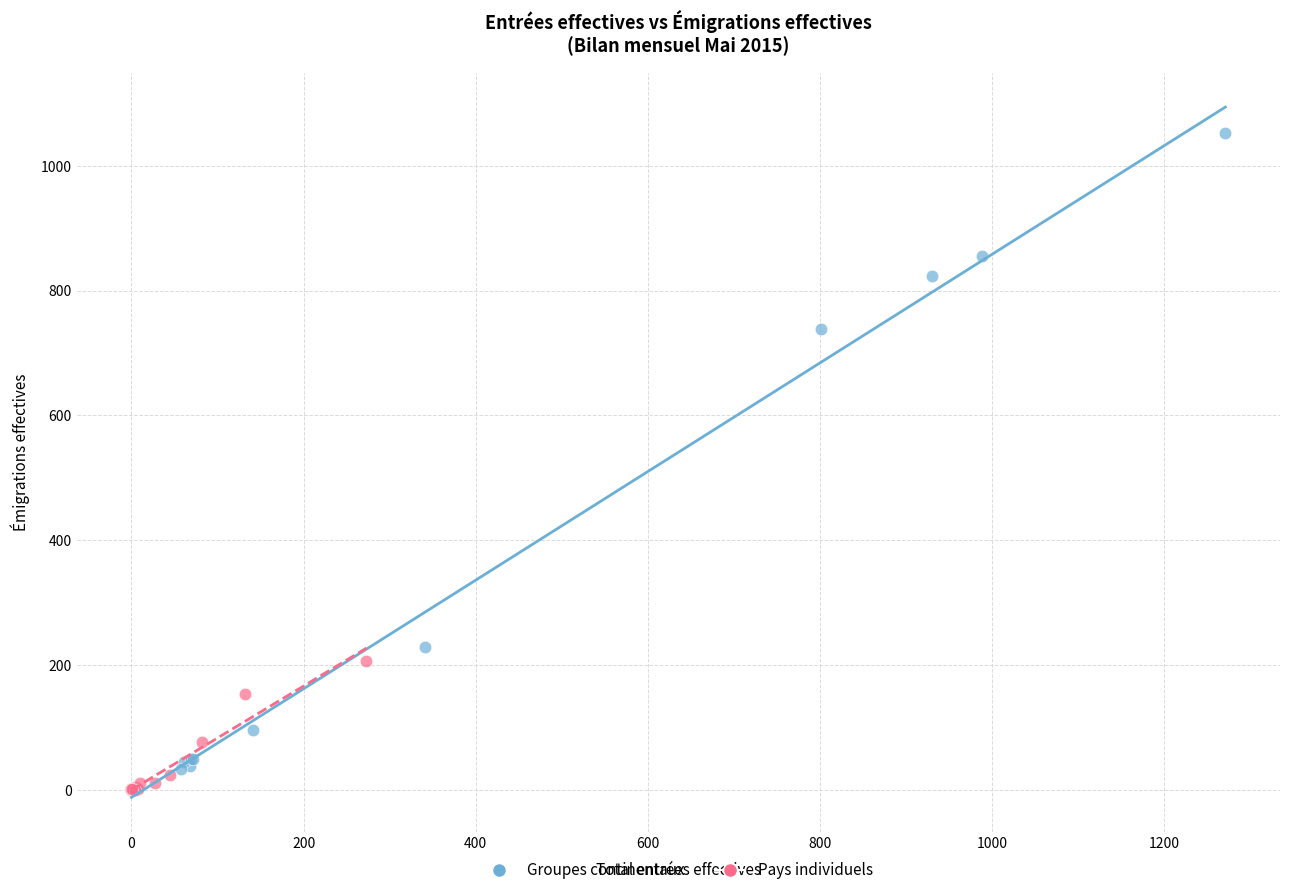

Which series has the largest Y range (max minus min)?

Groupes continentaux